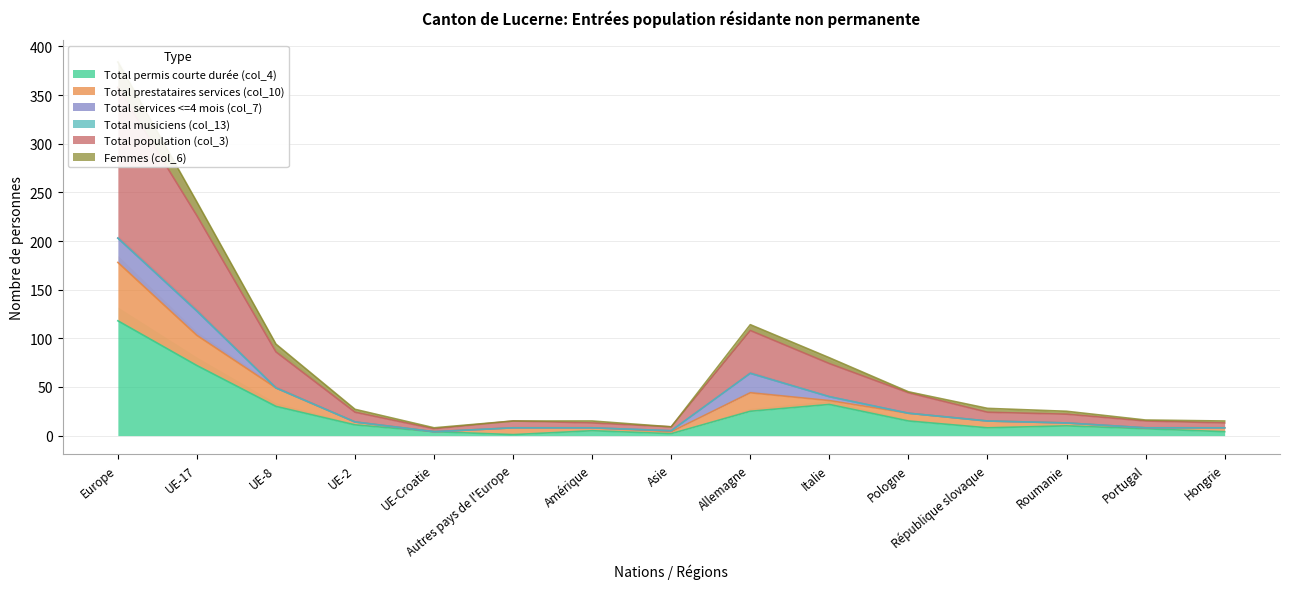

Which category has the highest value in the Total permis courte durée (col_4) series?

Europe